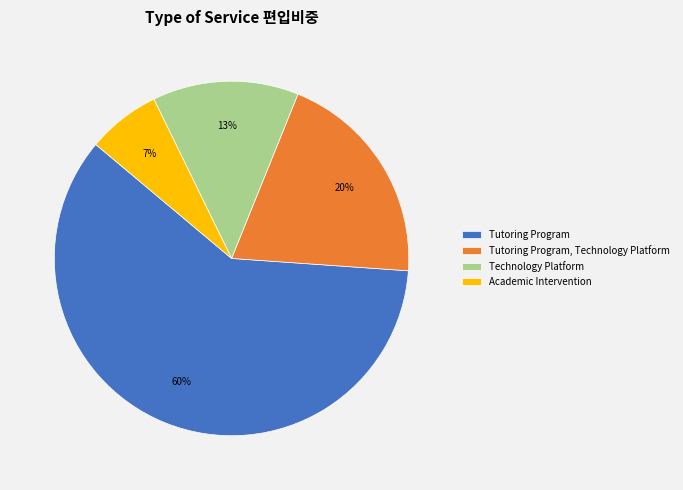

Does any single category account for the majority?

Yes